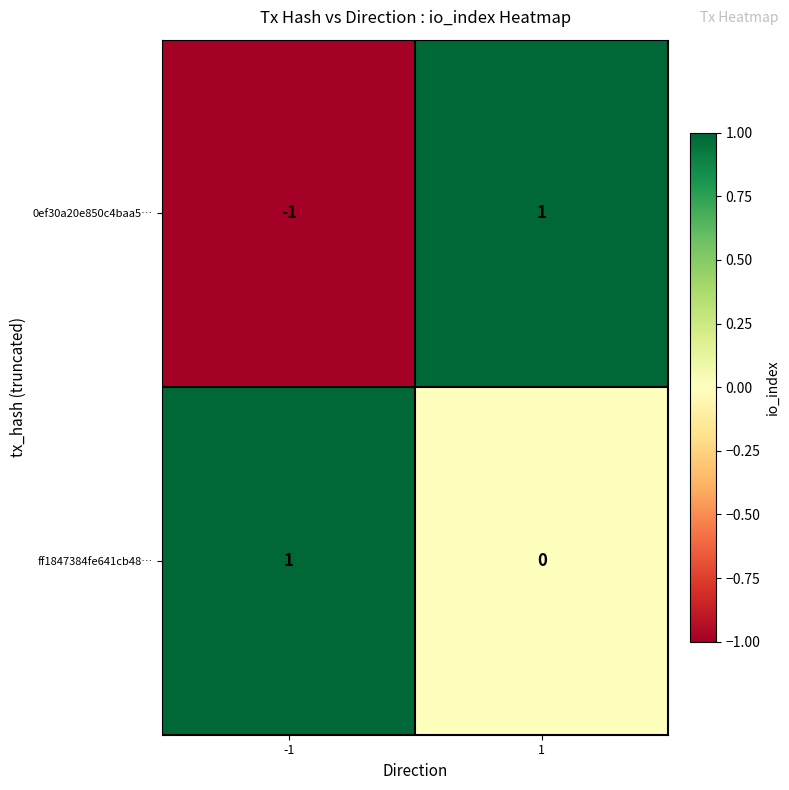

Reading left to right, what are all the values shown in this chart?

0ef30a20e850c4baa5…: -1=-1	1=1
ff1847384fe641cb48…: -1=1	1=0